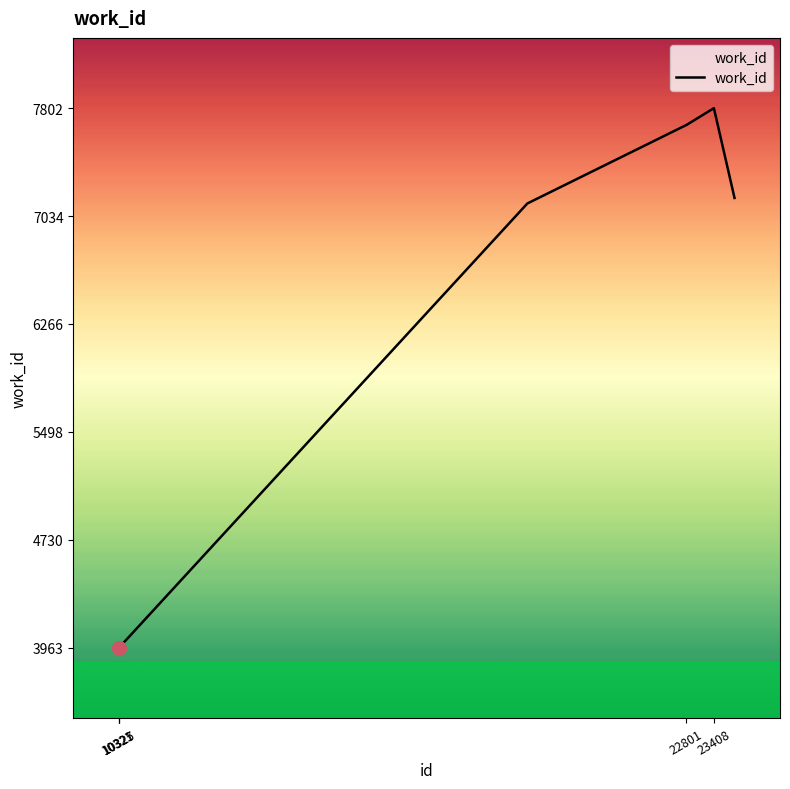

Does the chart display data point markers on the line(s)?

No